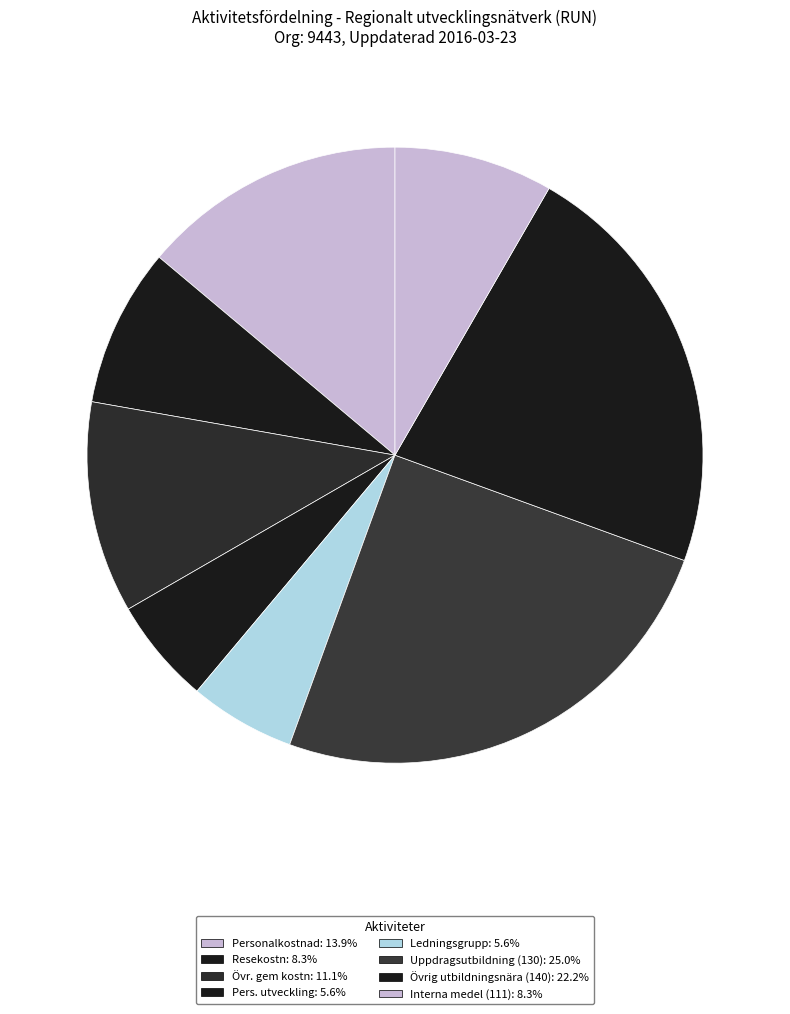

Is Ledningsgrupp the majority of the pie?

No